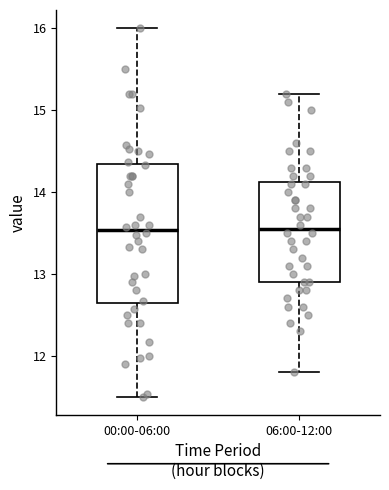

Which box is the tallest, from its lower edge to its upper edge?

00:00-06:00